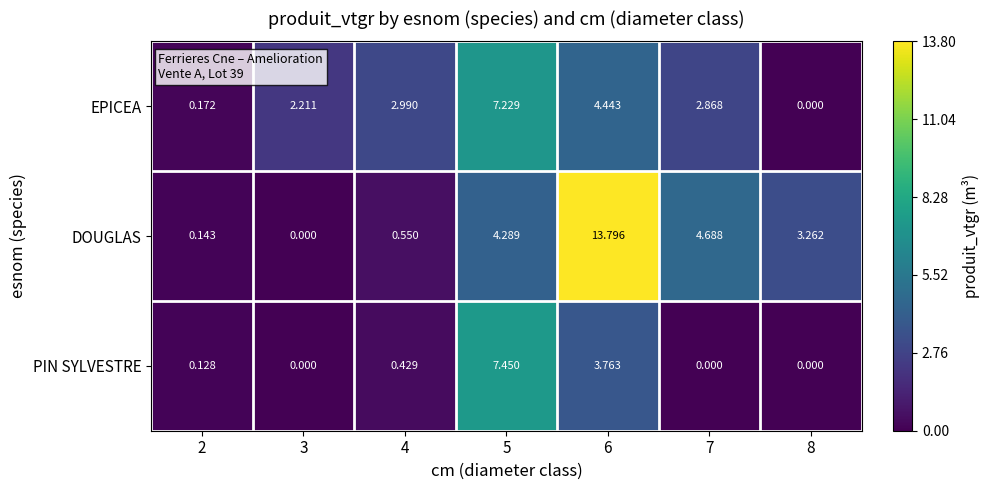

What is the total value across all series at 3?

2.2